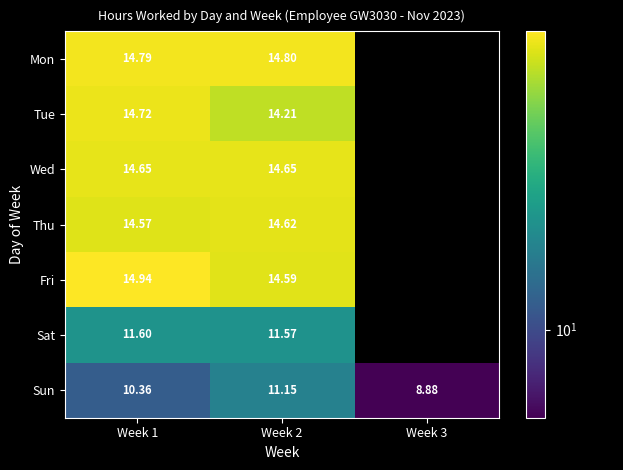

Rank the series at Week 1 from lowest to highest value.

Sun, Sat, Thu, Wed, Tue, Mon, Fri